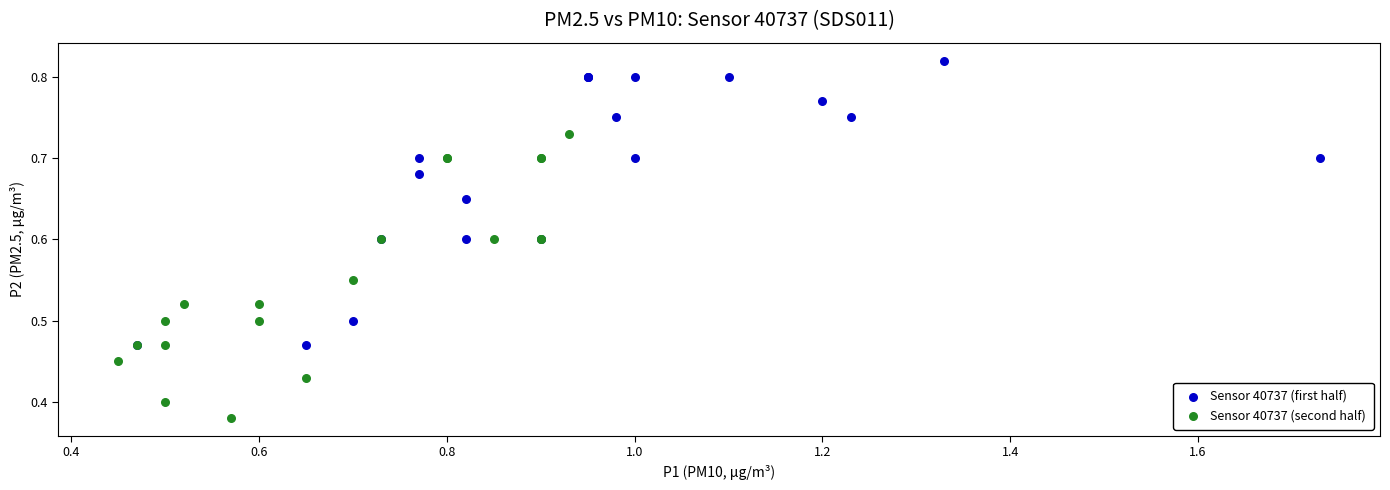

Which series reaches the maximum Y coordinate?

Sensor 40737 (first half)